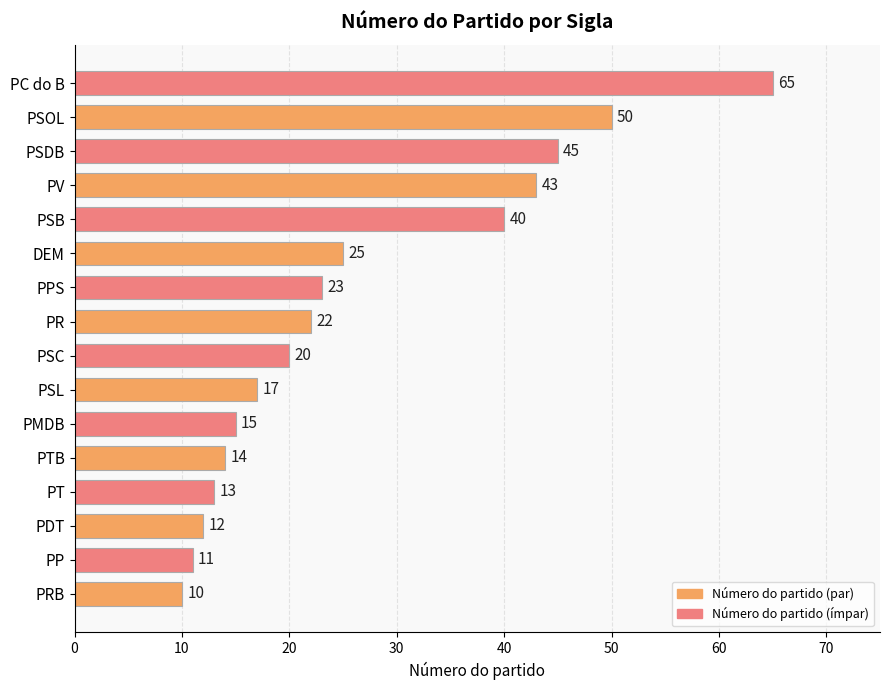

At which label is Número do partido (par) closest to 30?

DEM